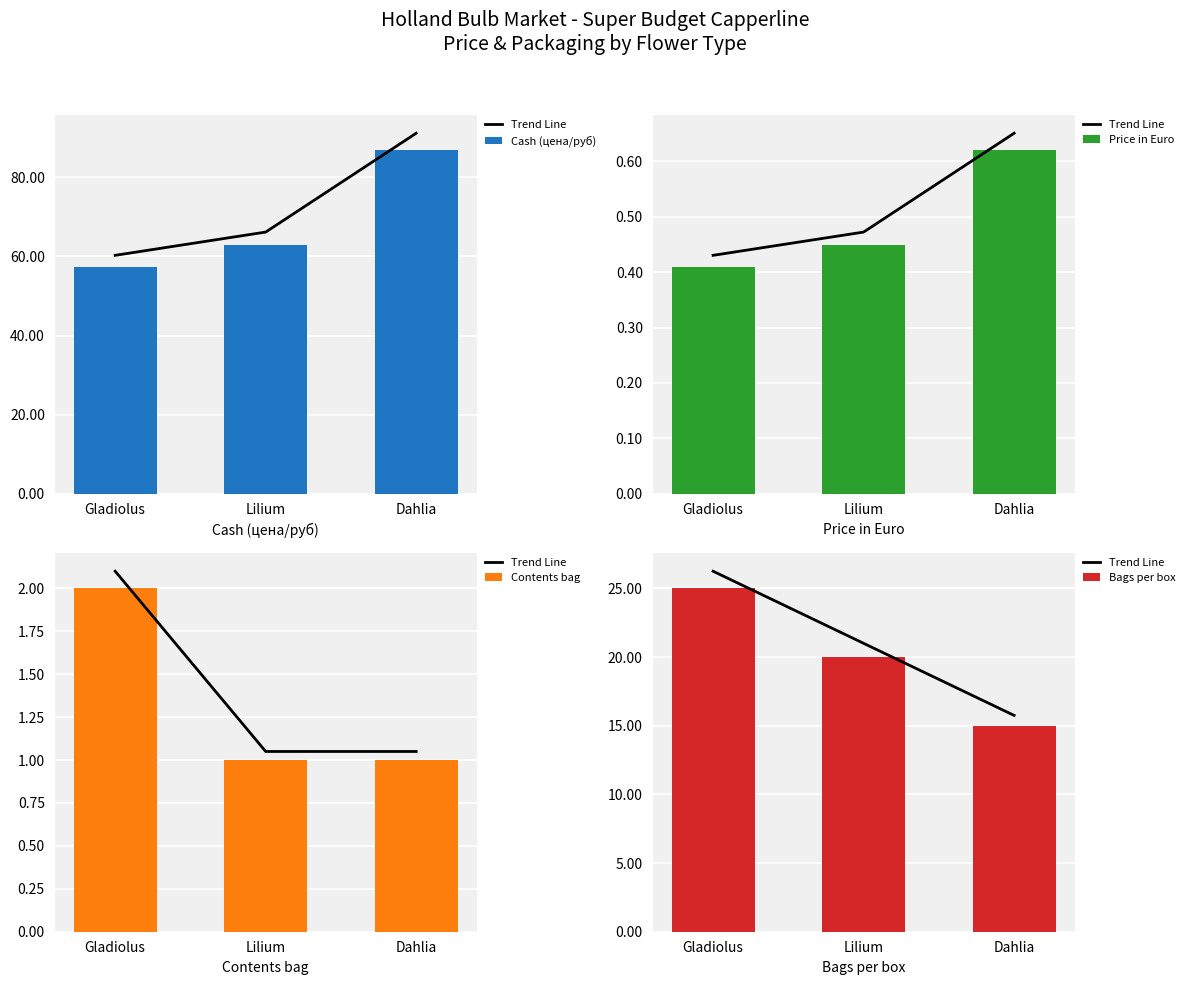

List the labels in order of Bags per box value, largest first.

Gladiolus, Lilium, Dahlia